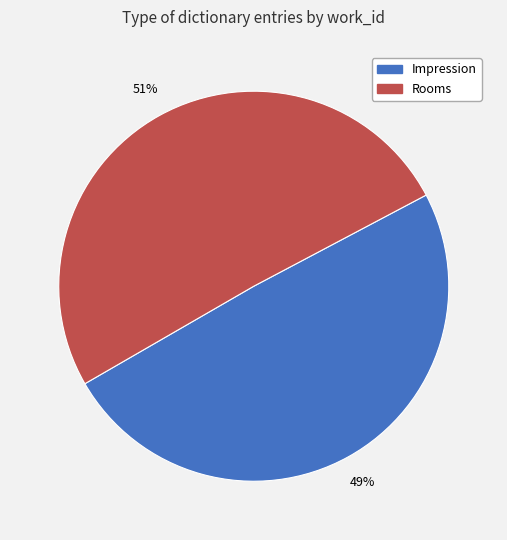

Approximately how many times larger is the value at Rooms compared to Impression?

1.0